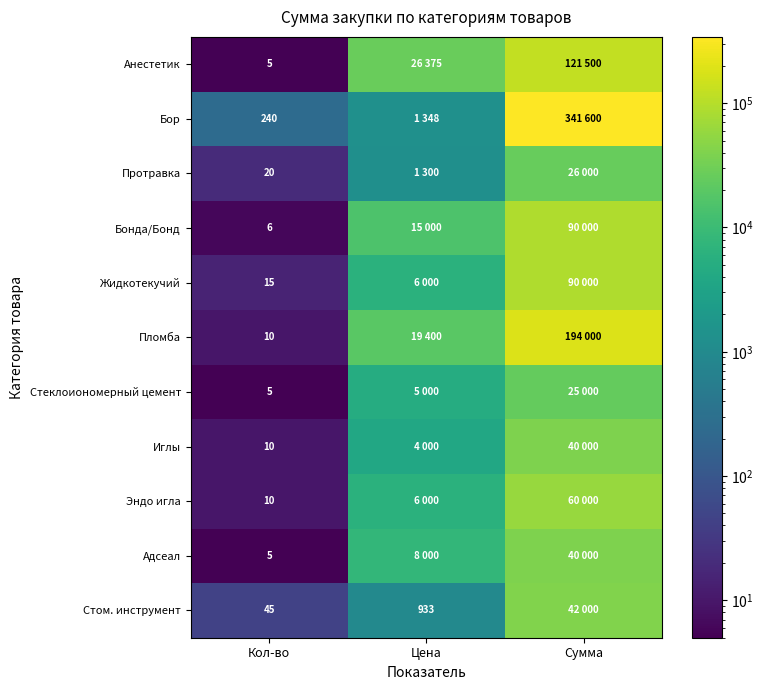

Is it true that Протравка equals 20 at Кол-во?

True